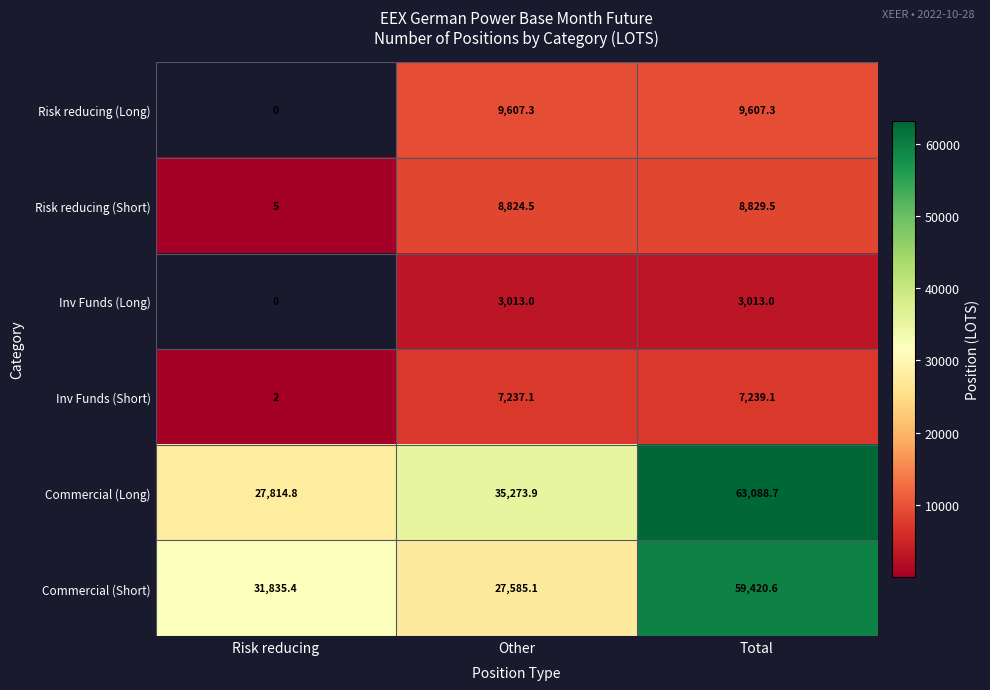

What value does the Risk reducing (Short) series have at Total?

8829.5